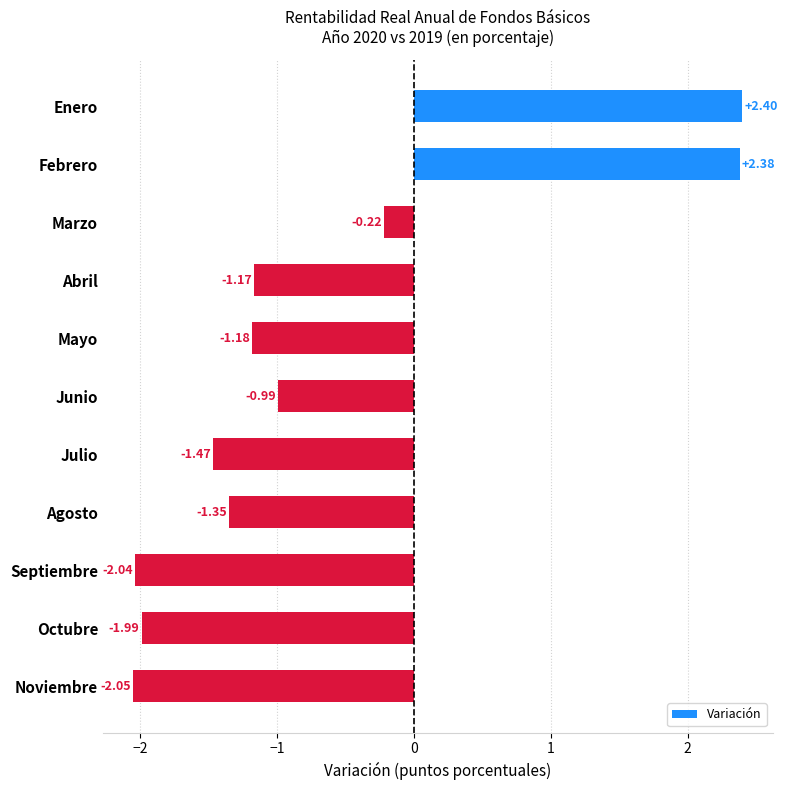

What is the difference between the maximum and second lowest values?

4.4